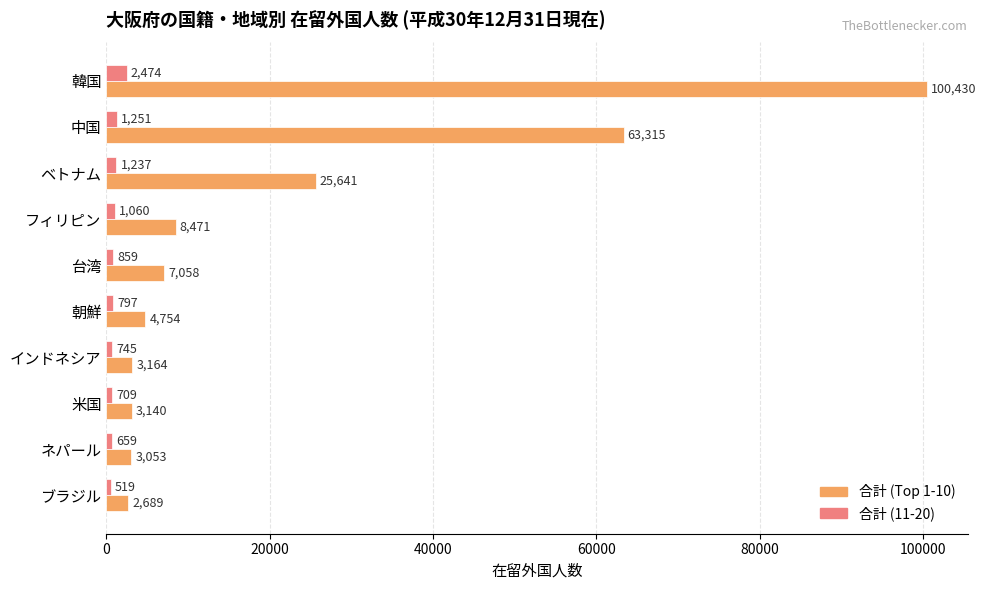

Which series has the widest spread of values?

合計 (Top 1-10)